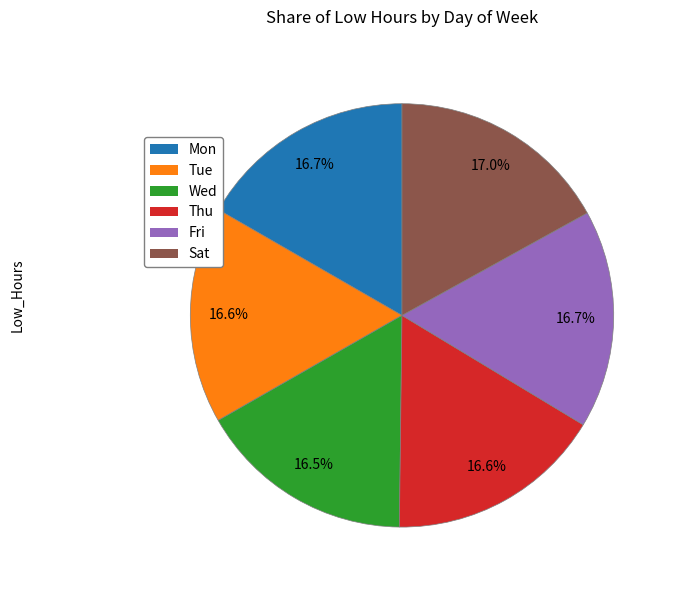

Count the number of slices in the pie.

6